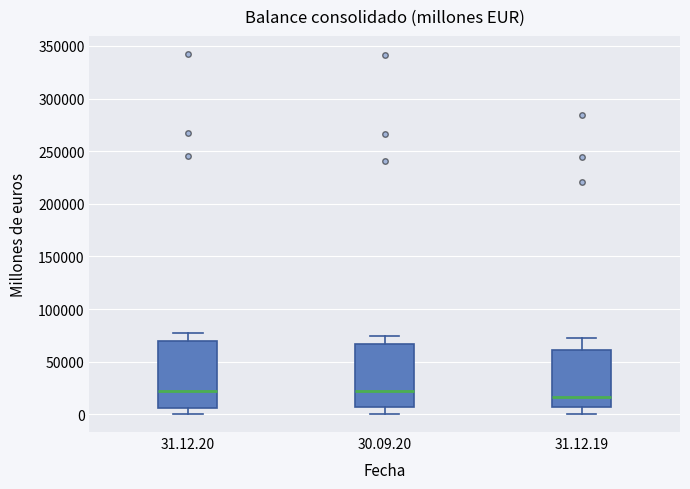

Reading left to right, transcribe this box plot: for each box, give where its median line is, the range the box spans, and where its two whiskers end, as read against the y-axis. The values are not printed on the chart, so give them approximately, as read against the axis.

31.12.20: median 20000, box 5000 to 70000, whiskers 0 to 75000
30.09.20: median 20000, box 5000 to 65000, whiskers 0 to 75000
31.12.19: median 15000, box 5000 to 60000, whiskers 0 to 75000